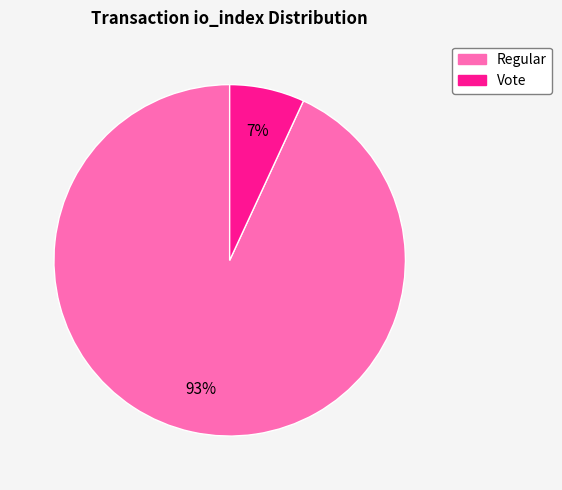

Is there any slice that represents more than half of the pie?

Yes